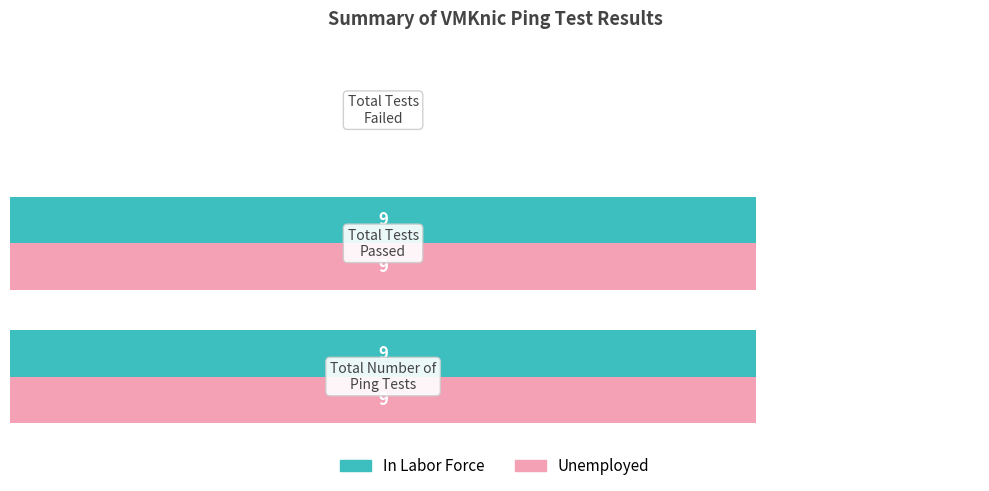

What are all the series names shown in the legend?

In Labor Force, Unemployed